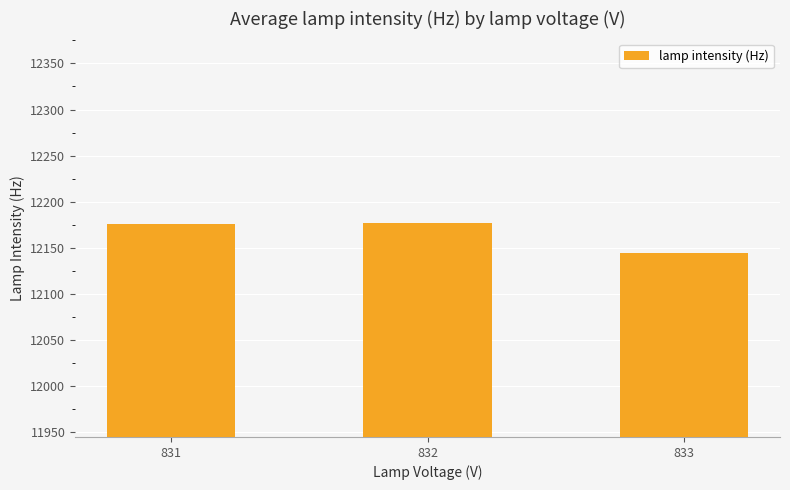

How many data points are less than 12175?

1